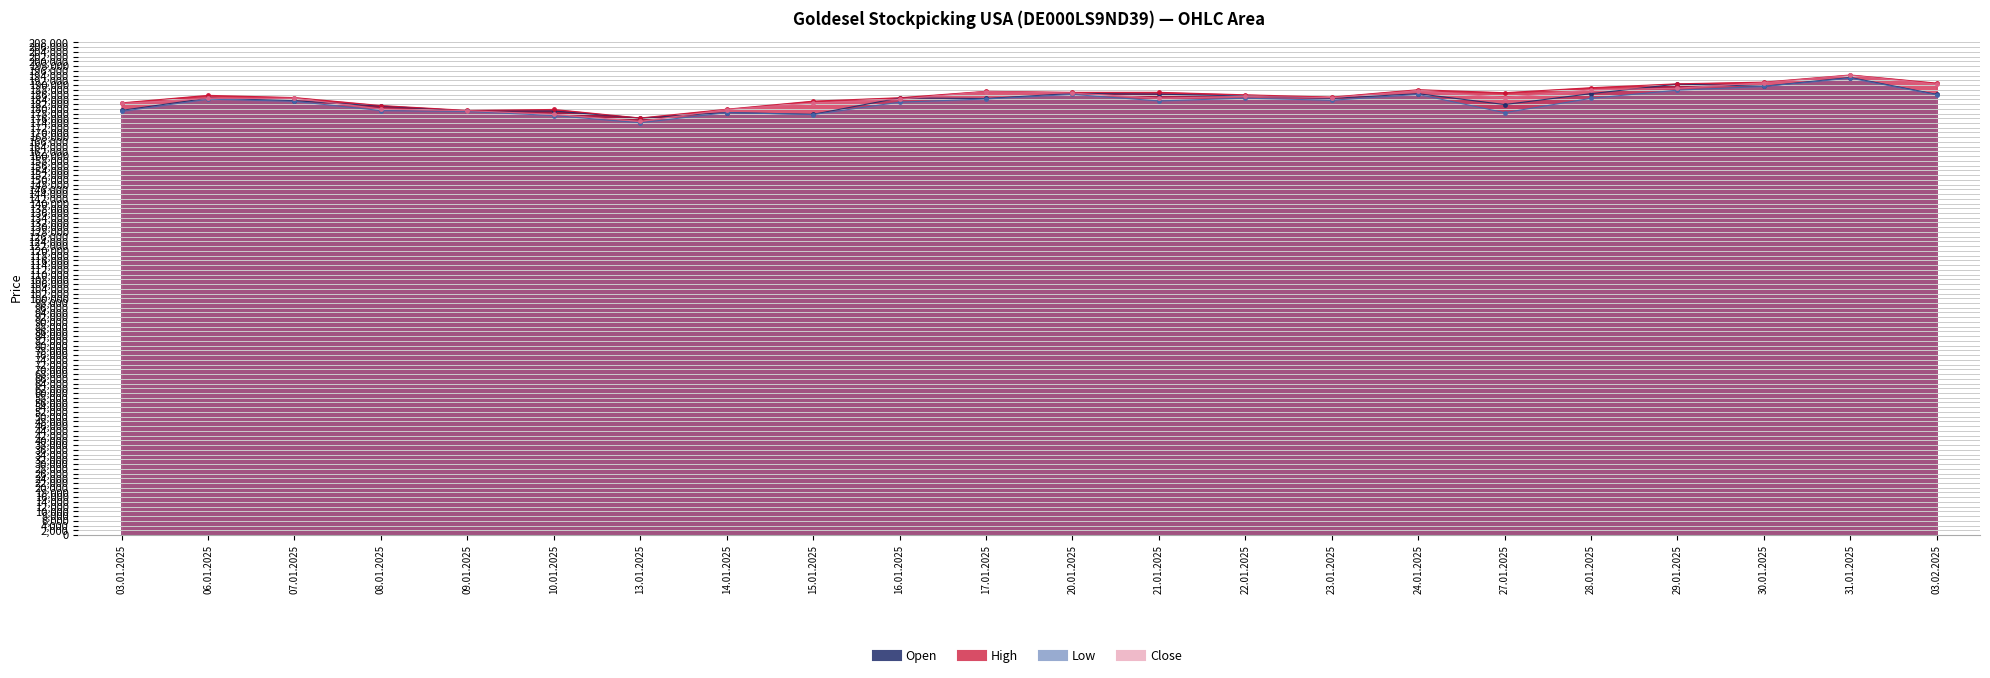

What is the spread (max minus min) of values at 15.01.2025?

5650